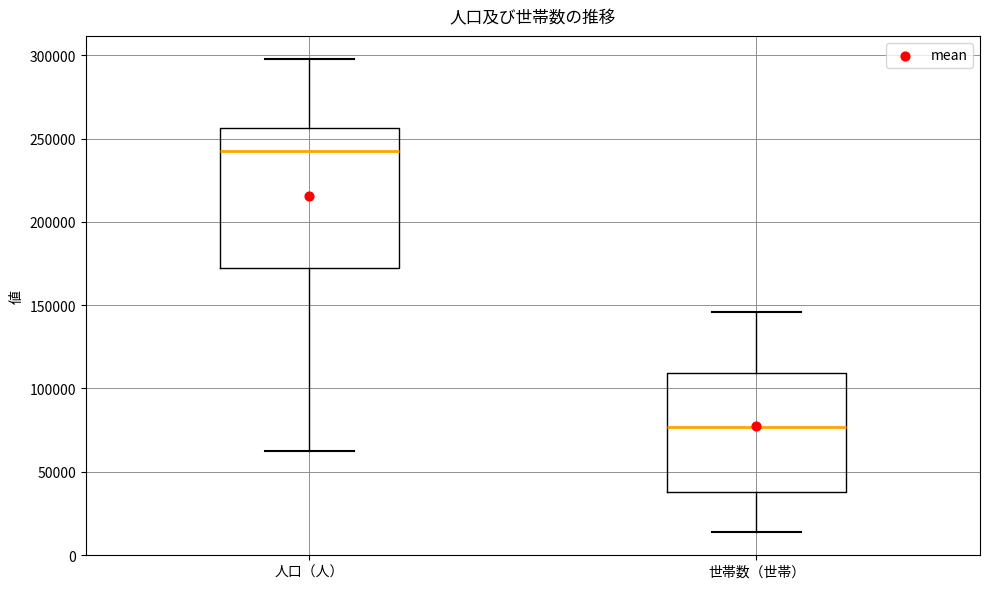

Reading left to right, read every box against the y-axis: the position of its median line, the range the box covers, and the ends of its whiskers. The values are not printed on the chart, so give them approximately, as read against the axis.

人口（人）: median 245000, box 175000 to 255000, whiskers 60000 to 295000
世帯数（世帯）: median 75000, box 40000 to 110000, whiskers 15000 to 145000